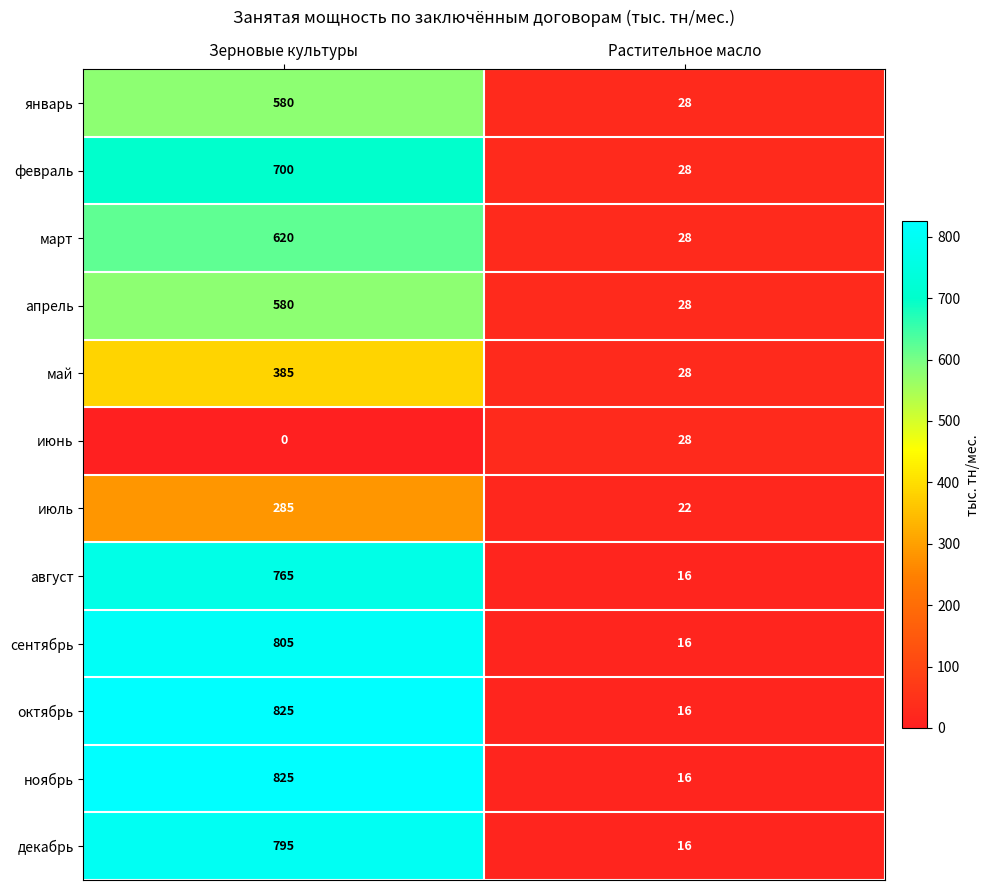

Reading right to left, what are all the values shown in this chart?

январь: 28	580
февраль: 28	700
март: 28	620
апрель: 28	580
май: 28	385
июнь: 28	0
июль: 22	285
август: 16	765
сентябрь: 16	805
октябрь: 16	825
ноябрь: 16	825
декабрь: 16	795